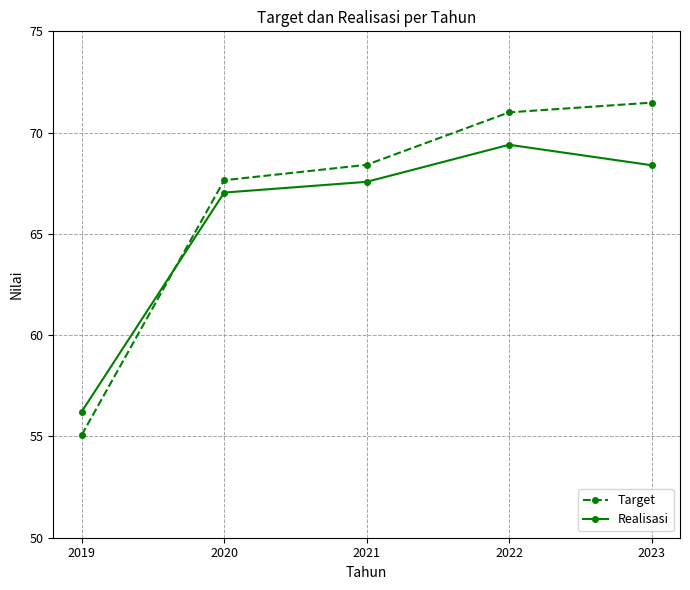

What is the difference between the maximum and minimum values in the Realisasi series?

13.2